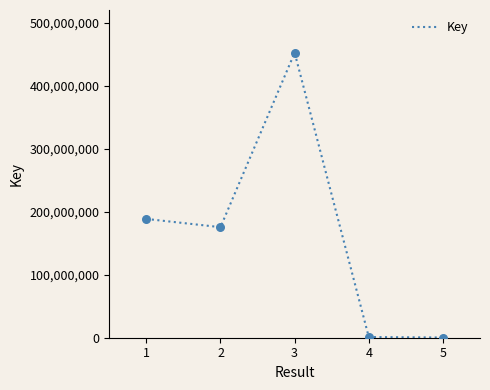

Between 1 and 3, which is larger?

3